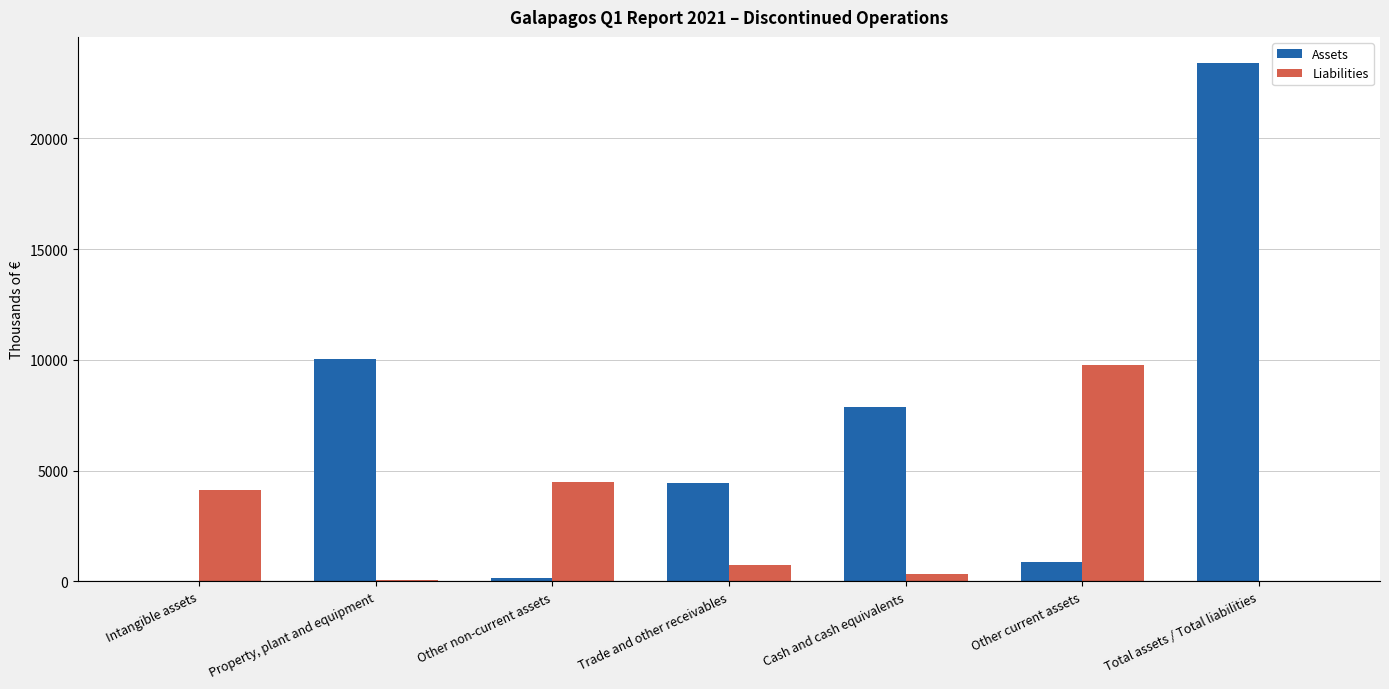

The Assets series shows 863 at Other current assets. True or false?

True